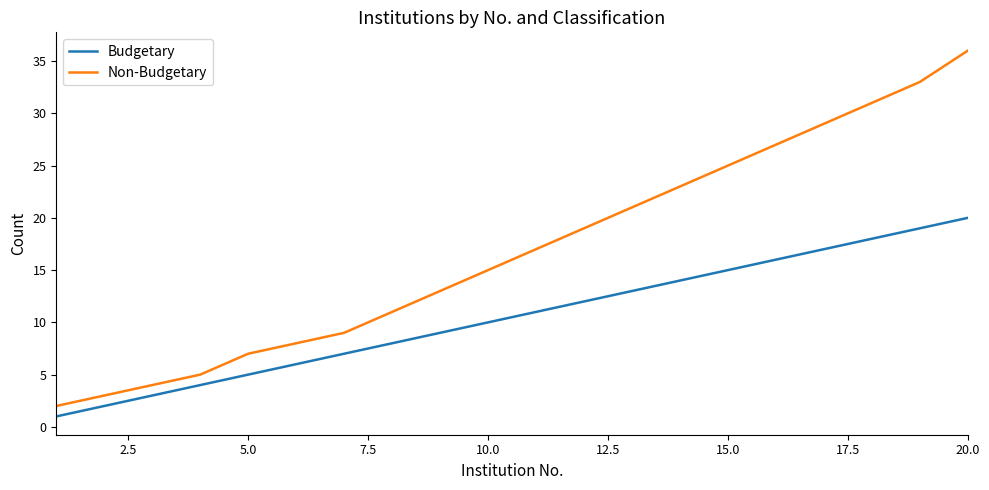

True or false: Non-Budgetary and Budgetary intersect in this chart.

False